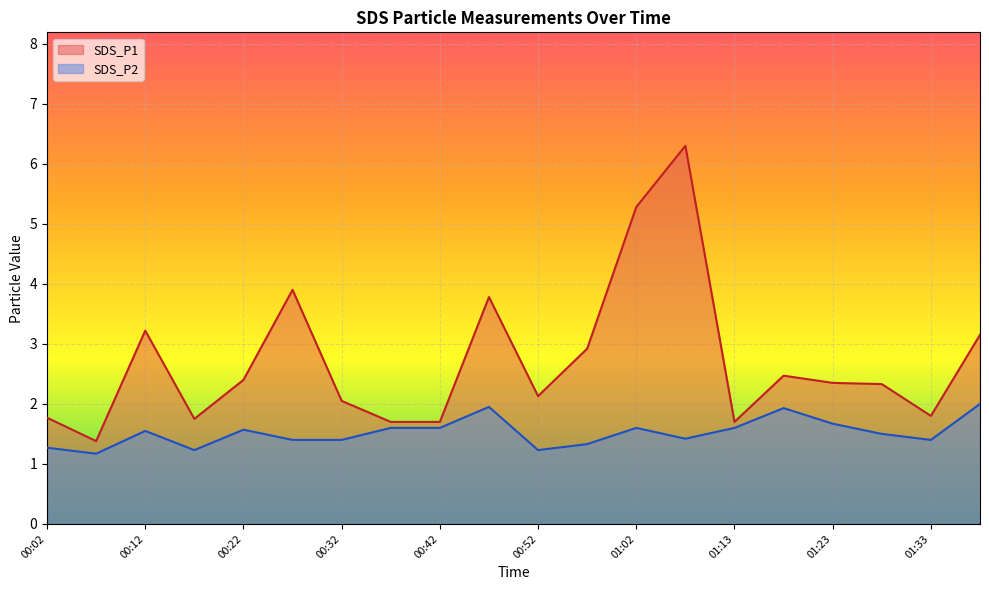

Between 00:17 and 01:28, which is larger?

01:28